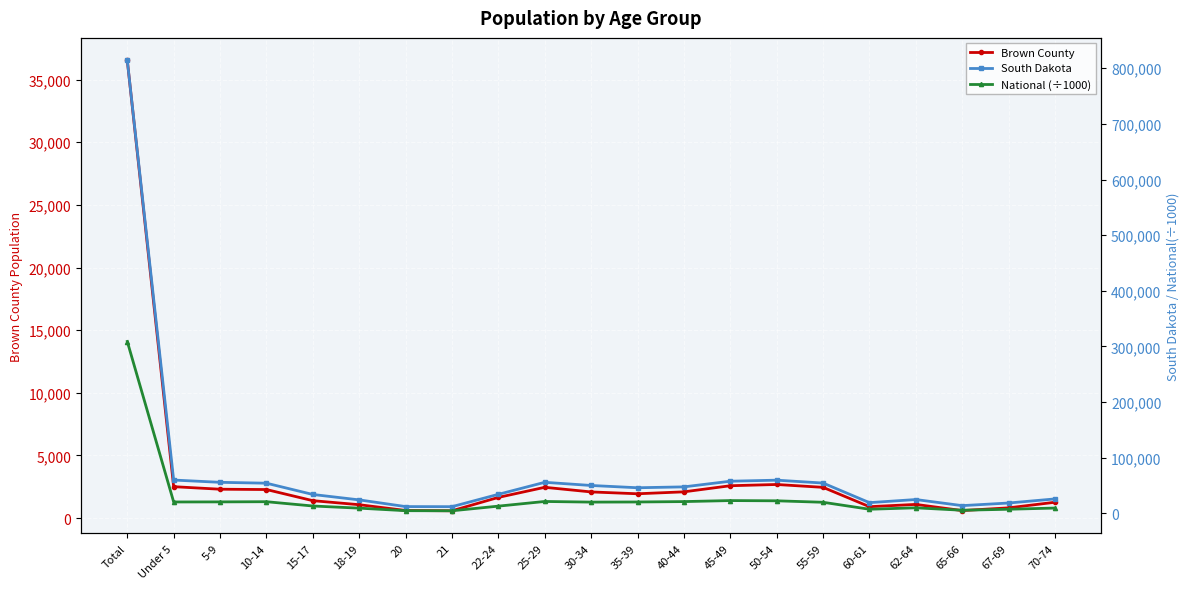

Which series changed the most between 10-14 and 18-19?

South Dakota